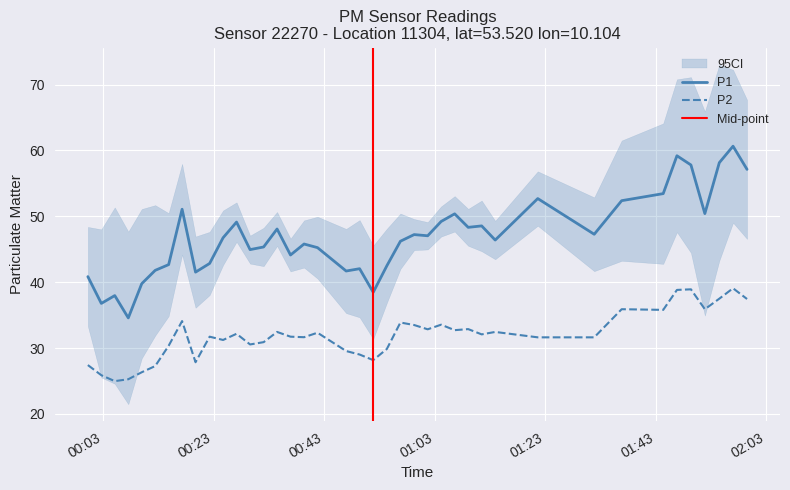

How many interior local valleys does the P2 series have?

11